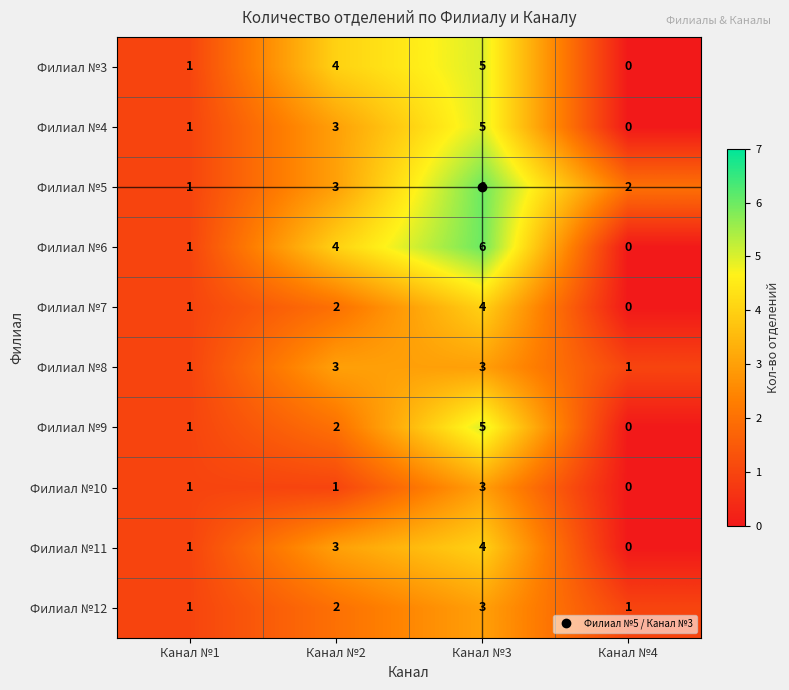

What is the greatest value displayed?

6